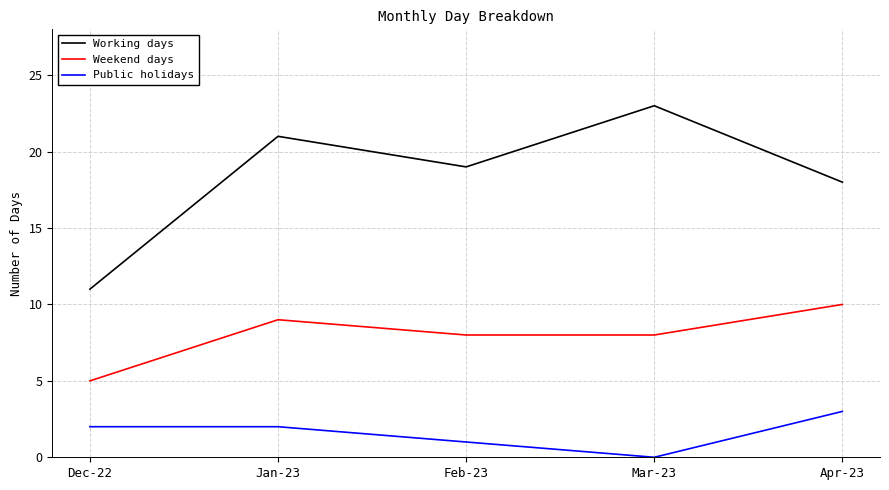

Is it true that Working days equals 10 at Feb-23?

False